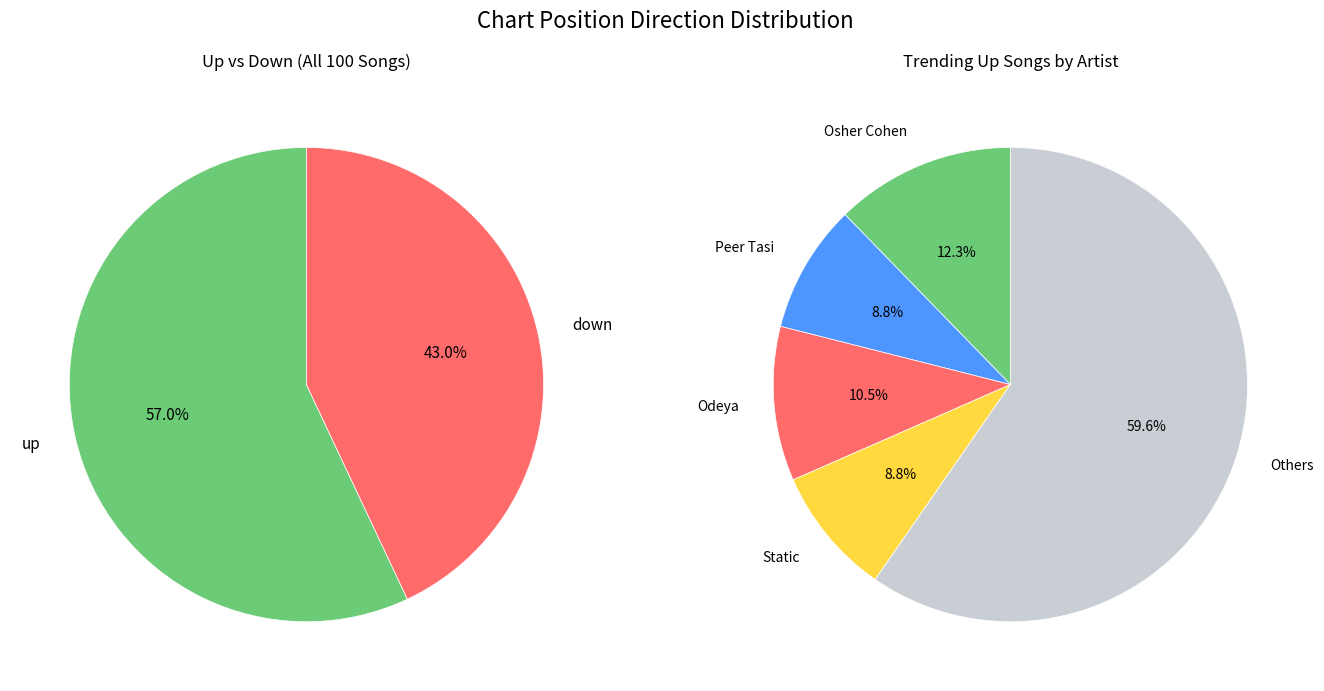

Which slice is the largest?

up